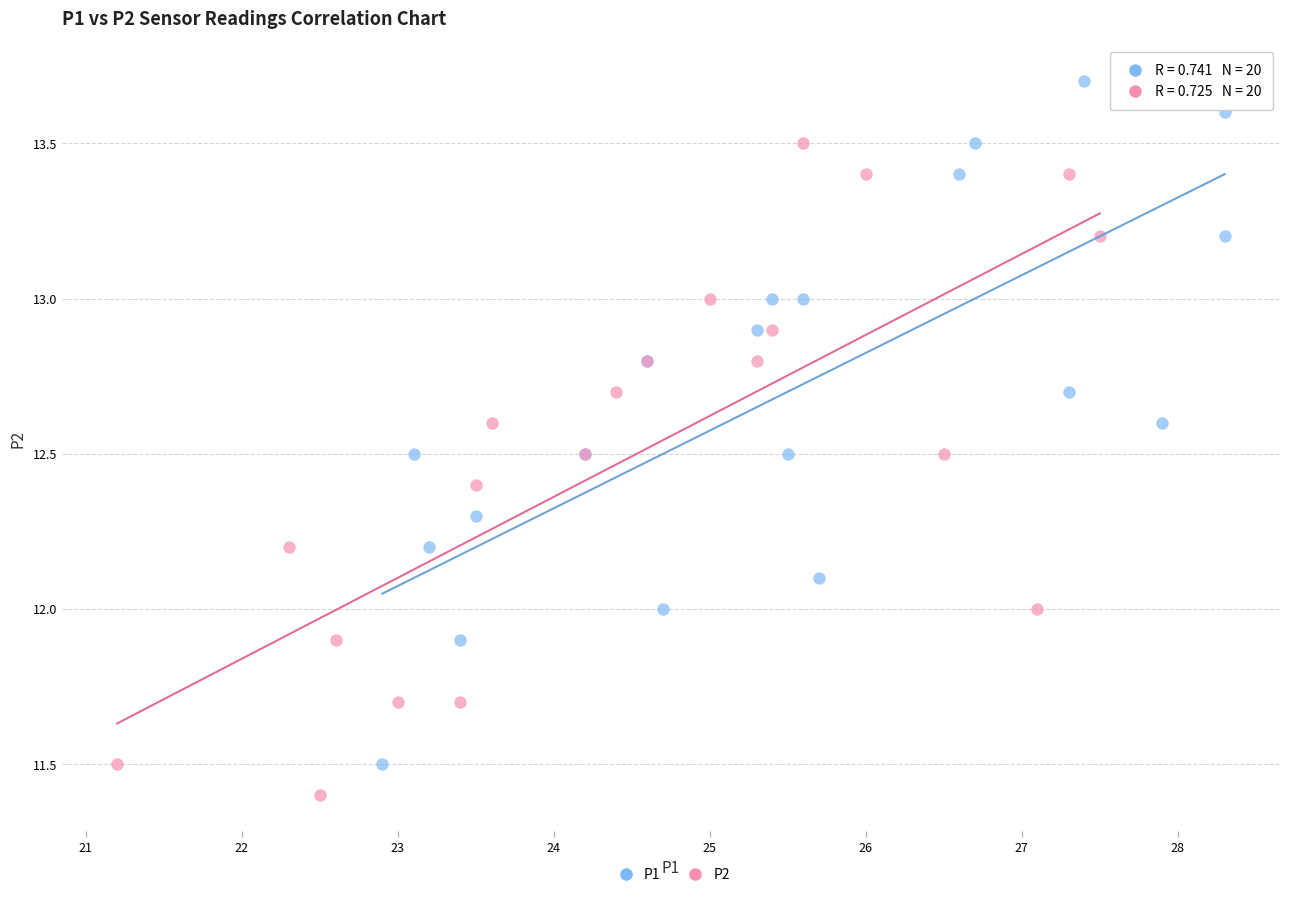

Which series contains the lowest Y value?

P2